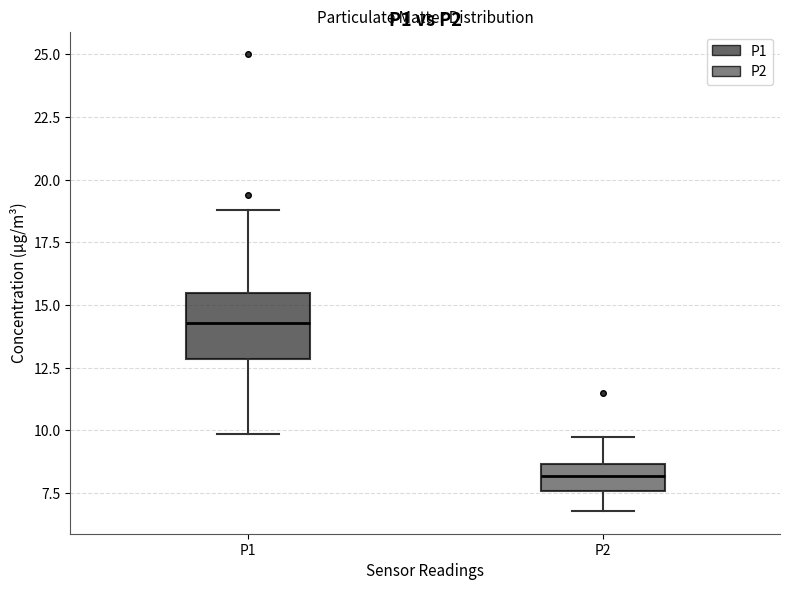

Where does the median line of the box for P1 sit on the y-axis? The values are not printed on the chart, so give them approximately, as read against the axis.

14.5